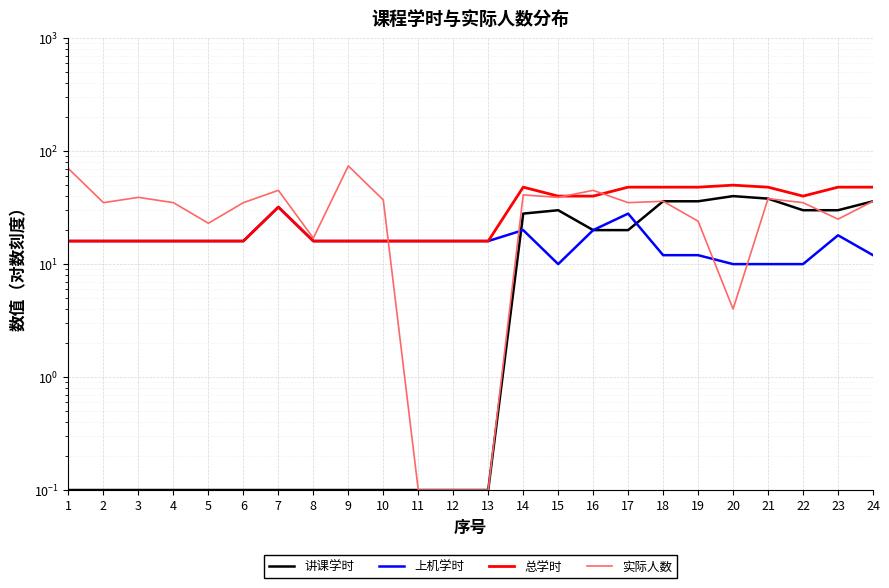

What is the average value of the 总学时 series?

30.4